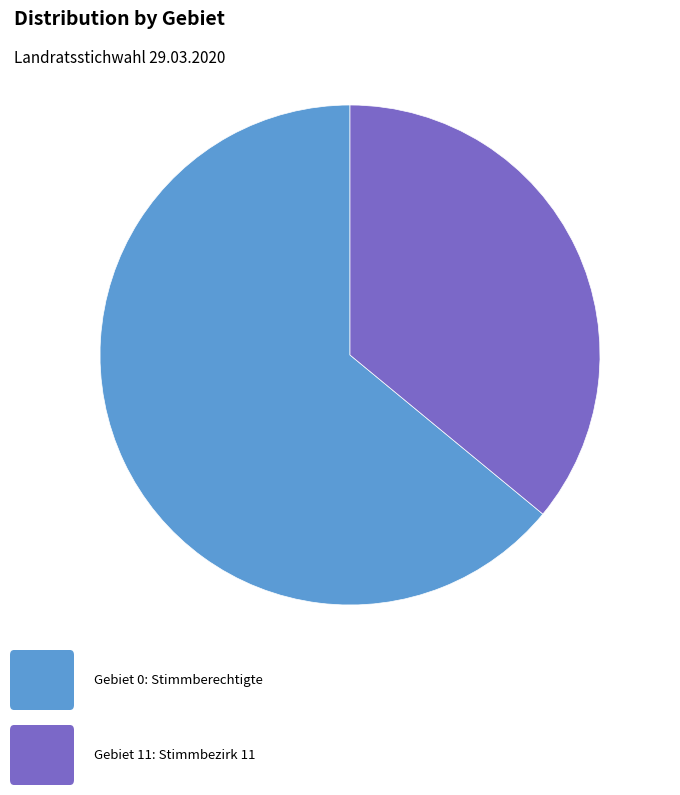

Which slice is the smallest?

11